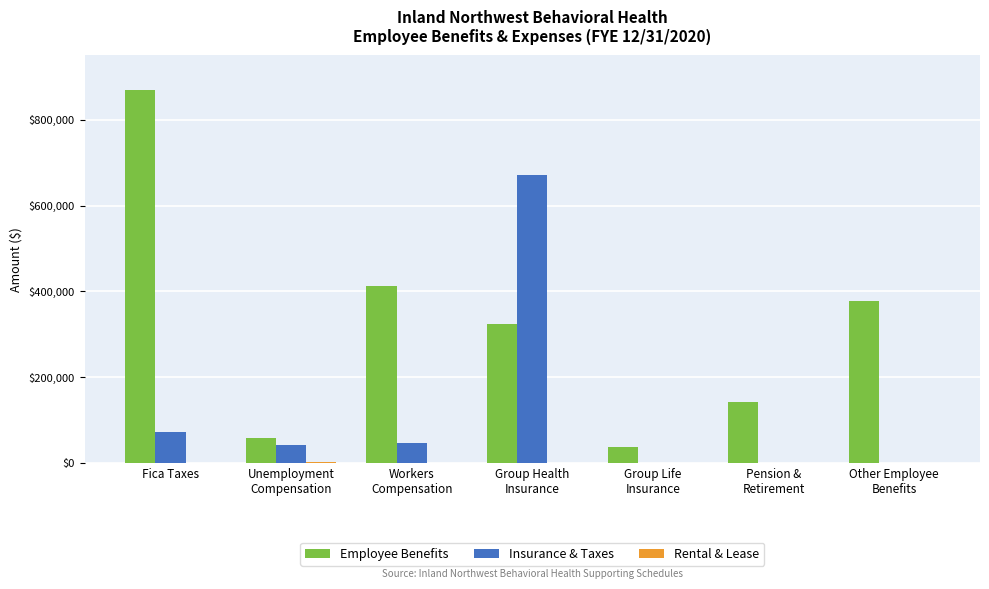

At which category is the sum across all series the highest?

Group Health
Insurance